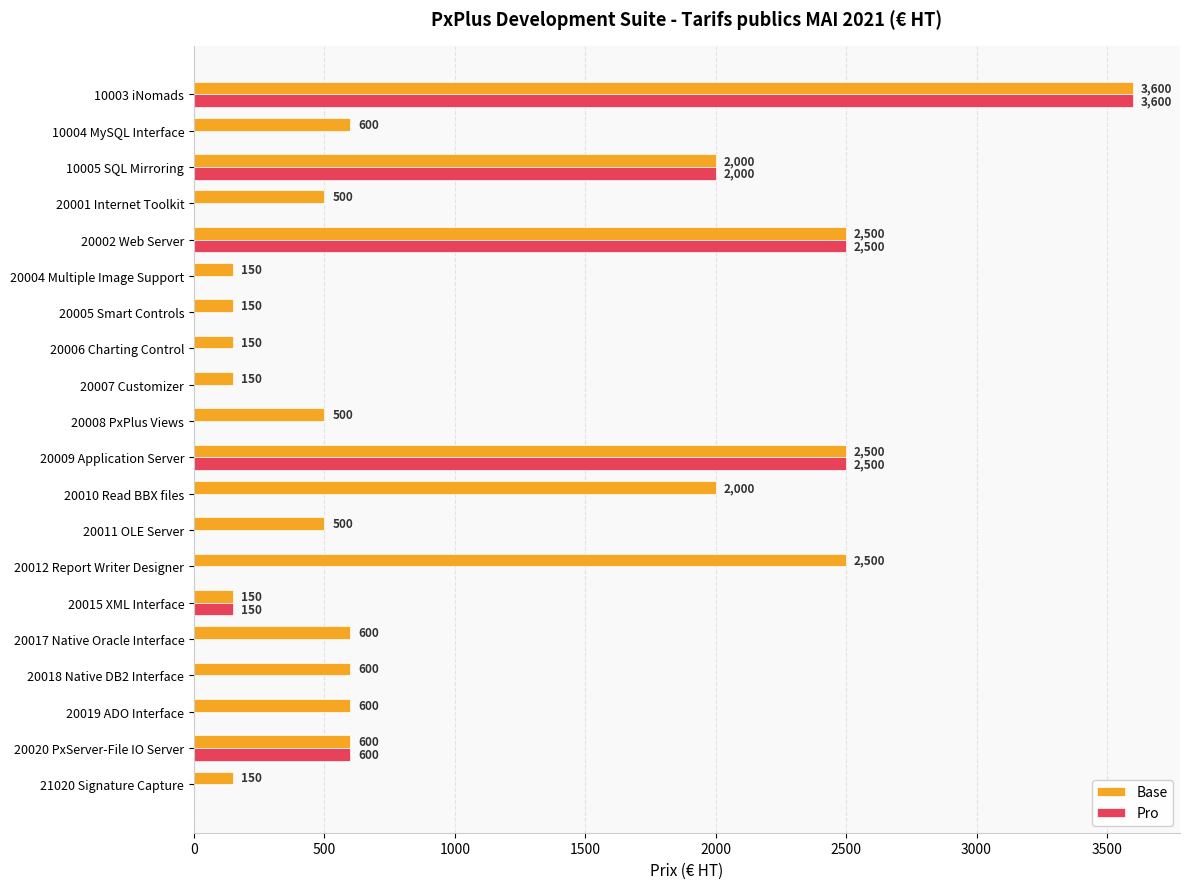

What is the sum of all Pro values?

11350